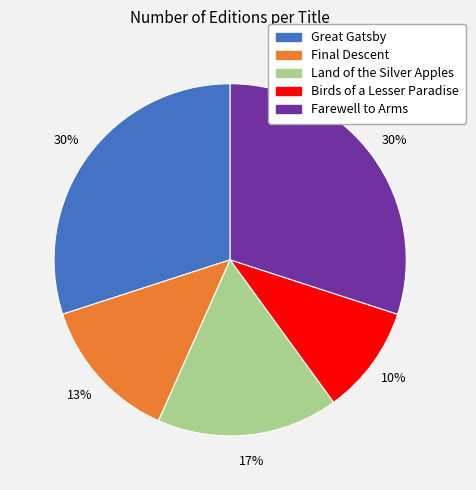

To the nearest percent, what percentage of the pie is Farewell to Arms?

30%